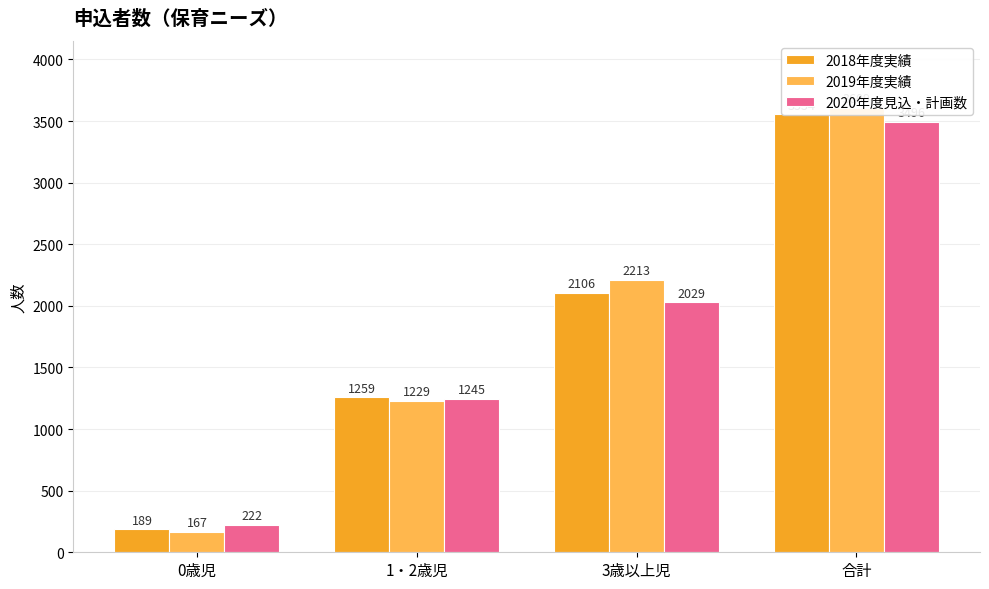

The 2018年度実績 series shows 124 at 0歳児. True or false?

False